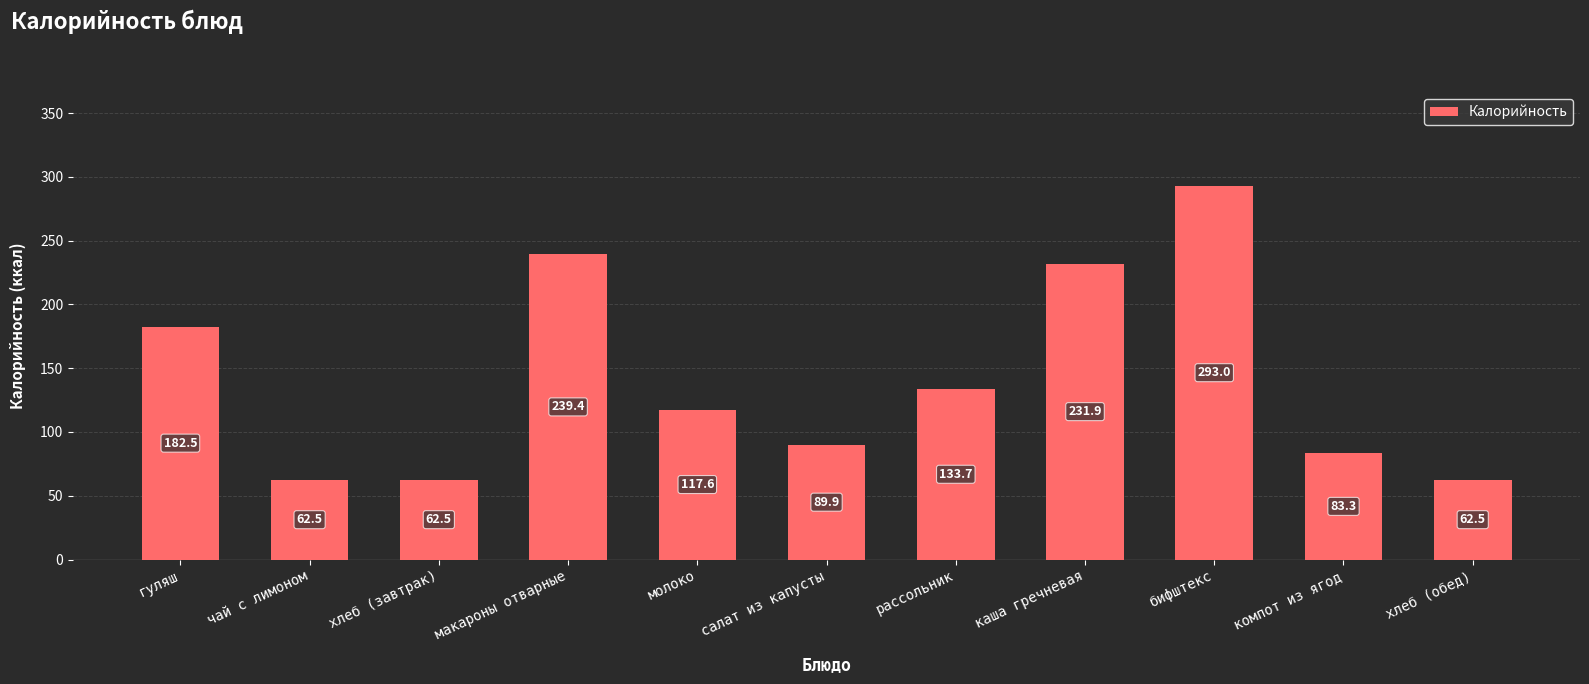

Reading right to left, transcribe all the data shown in this chart.

хлеб (обед)=62.5	компот из ягод=83.3	бифштекс=293.0	каша гречневая=231.9	рассольник=133.7	салат из капусты=89.9	молоко=117.6	макароны отварные=239.4	хлеб (завтрак)=62.5	чай с лимоном=62.5	гуляш=182.5